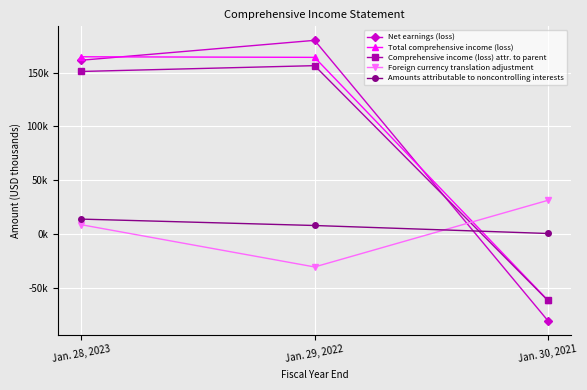

Is this an area chart (filled region under the line)?

No